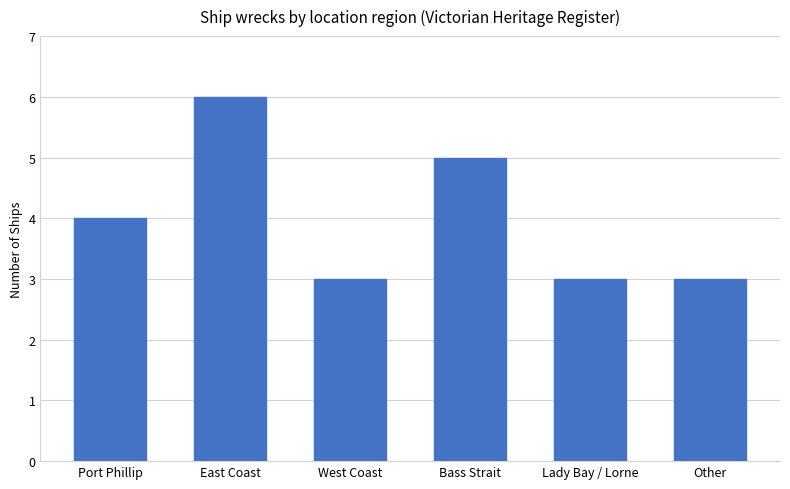

Are the bars horizontal?

No